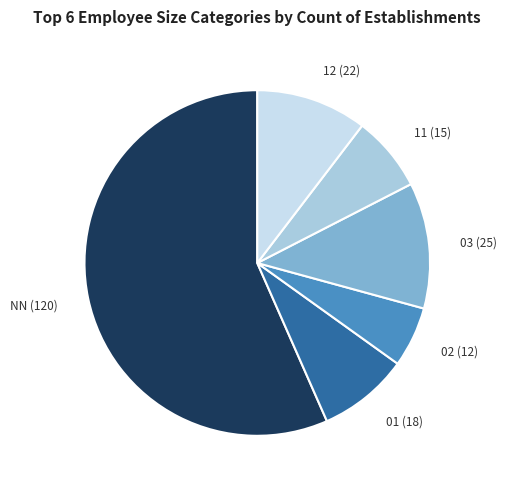

Does any single category account for the majority?

Yes